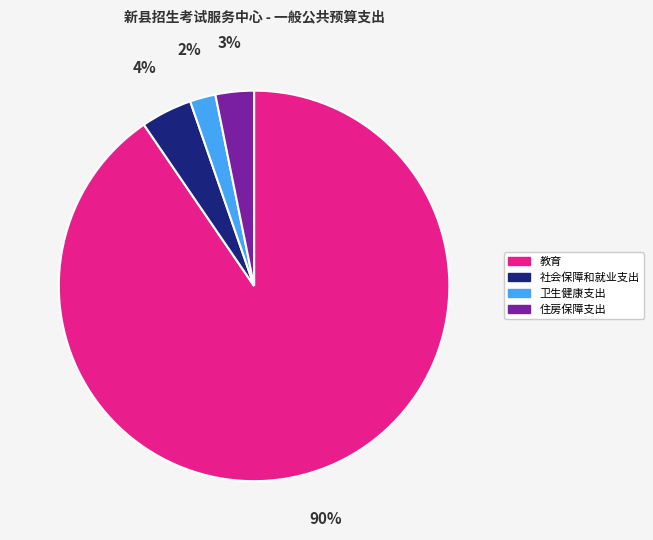

Combined, do 卫生健康支出 and 教育 account for over 50%?

Yes